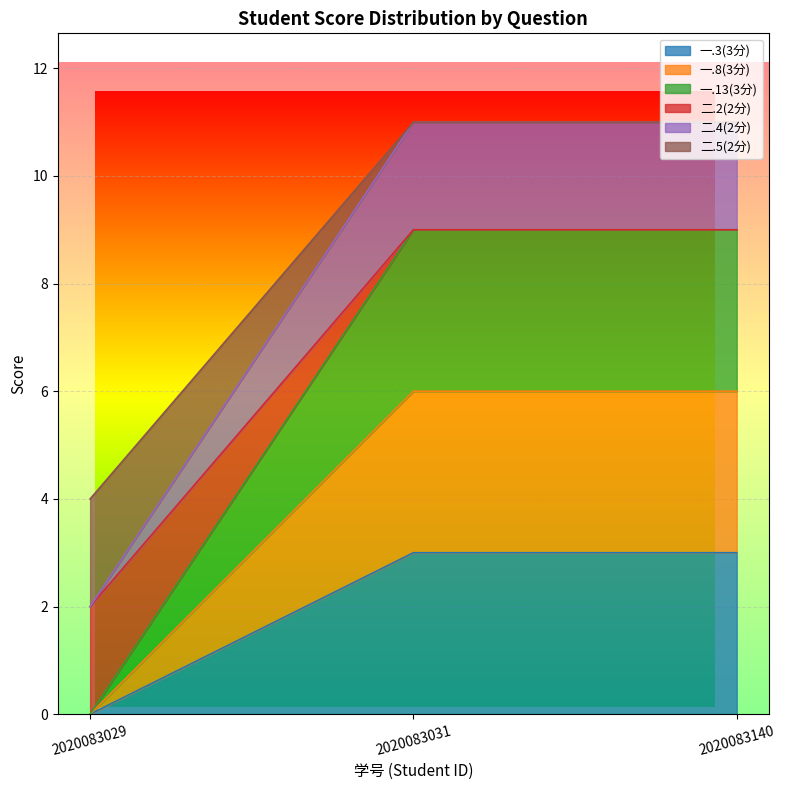

What is the difference between the second highest and minimum values in the 一.3(3分) series?

3